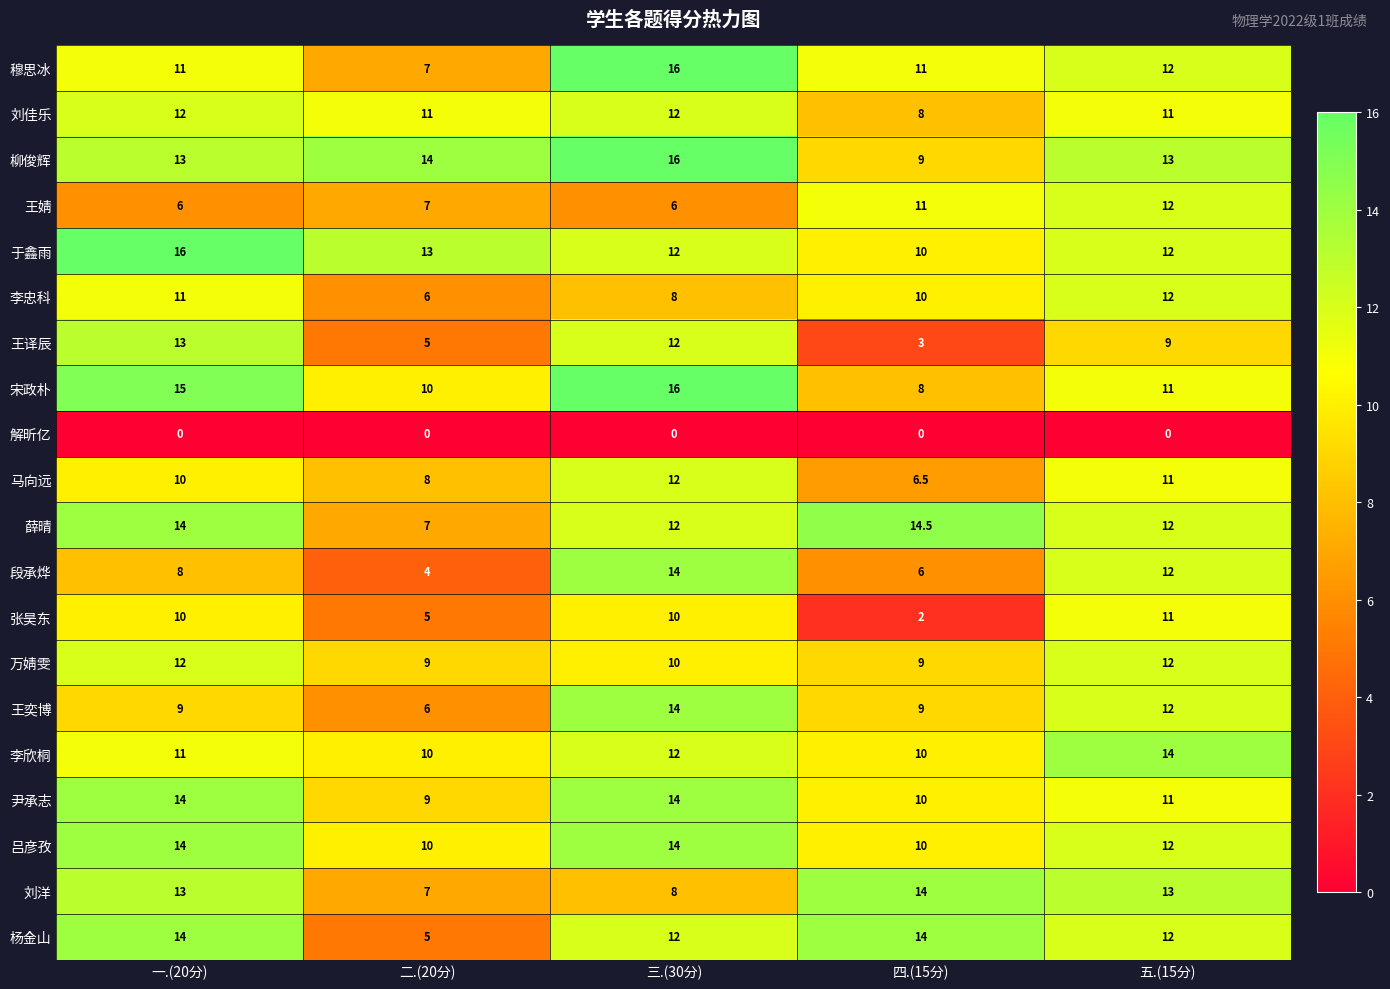

The 柳俊辉 series shows 7.9 at 五.(15分). True or false?

False